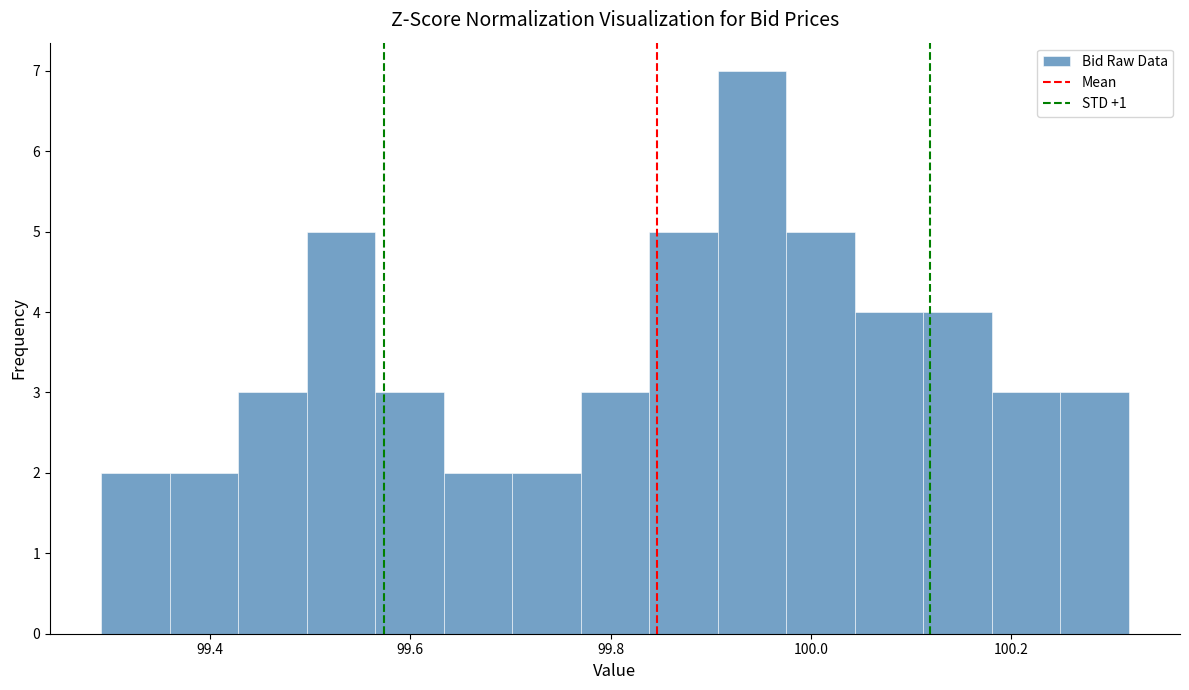

Read against the x-axis, roughly where is the centre of the tallest bar?

99.94